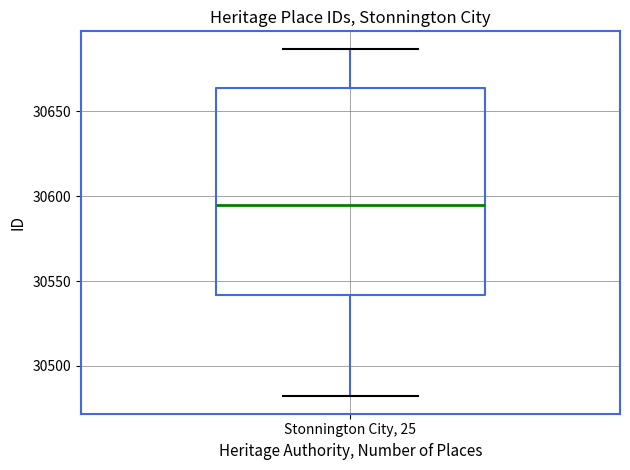

Read this box plot against the y-axis: the position of the median line, the range covered by the box, and the ends of both whiskers. The values are not printed on the chart, so give them approximately, as read against the axis.

median 30595, box 30540 to 30665, whiskers 30480 to 30685